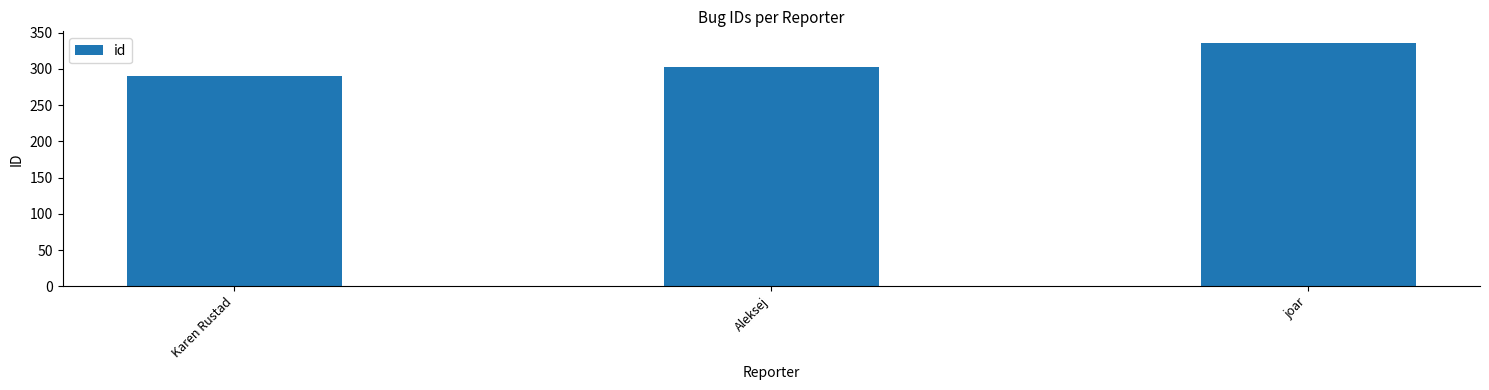

Reading left to right, transcribe all the data shown in this chart.

Karen Rustad=290	Aleksej=303	joar=335